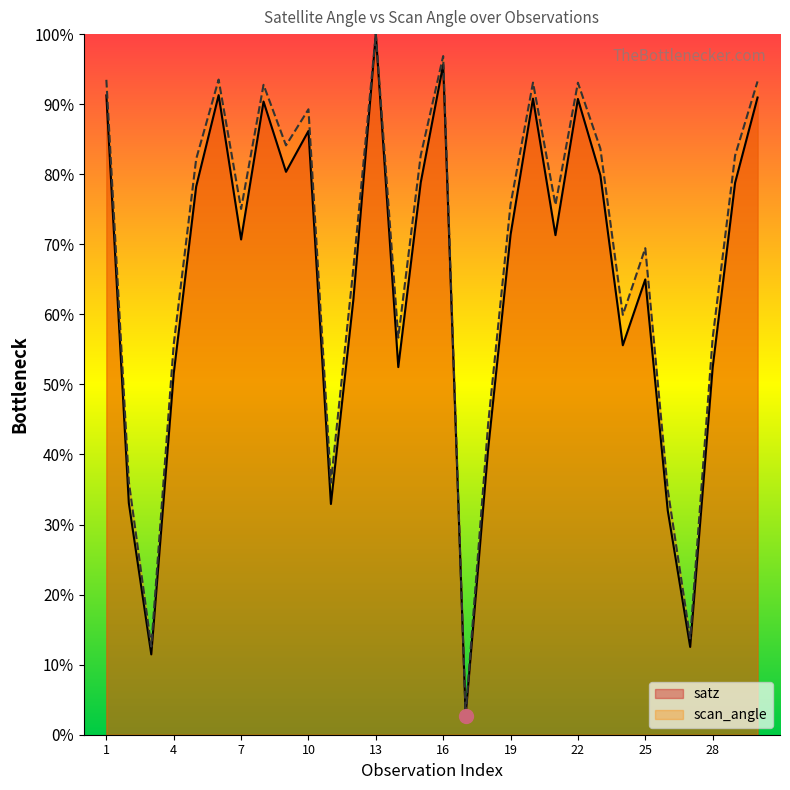

In scan_angle, how many points are lower than both neighbors (excluding endpoints)?

9